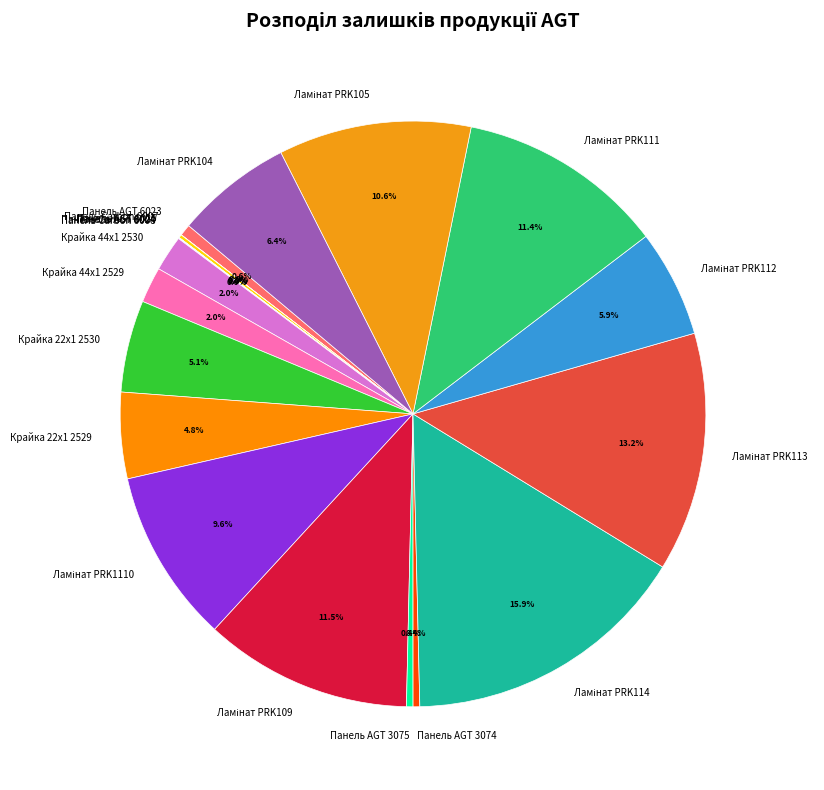

Is it true that Панель AGT 3074 is 0% of the pie?

True